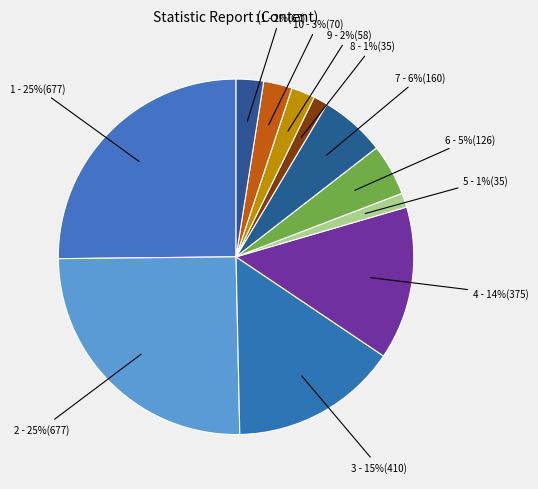

How many slices are in this pie chart?

11